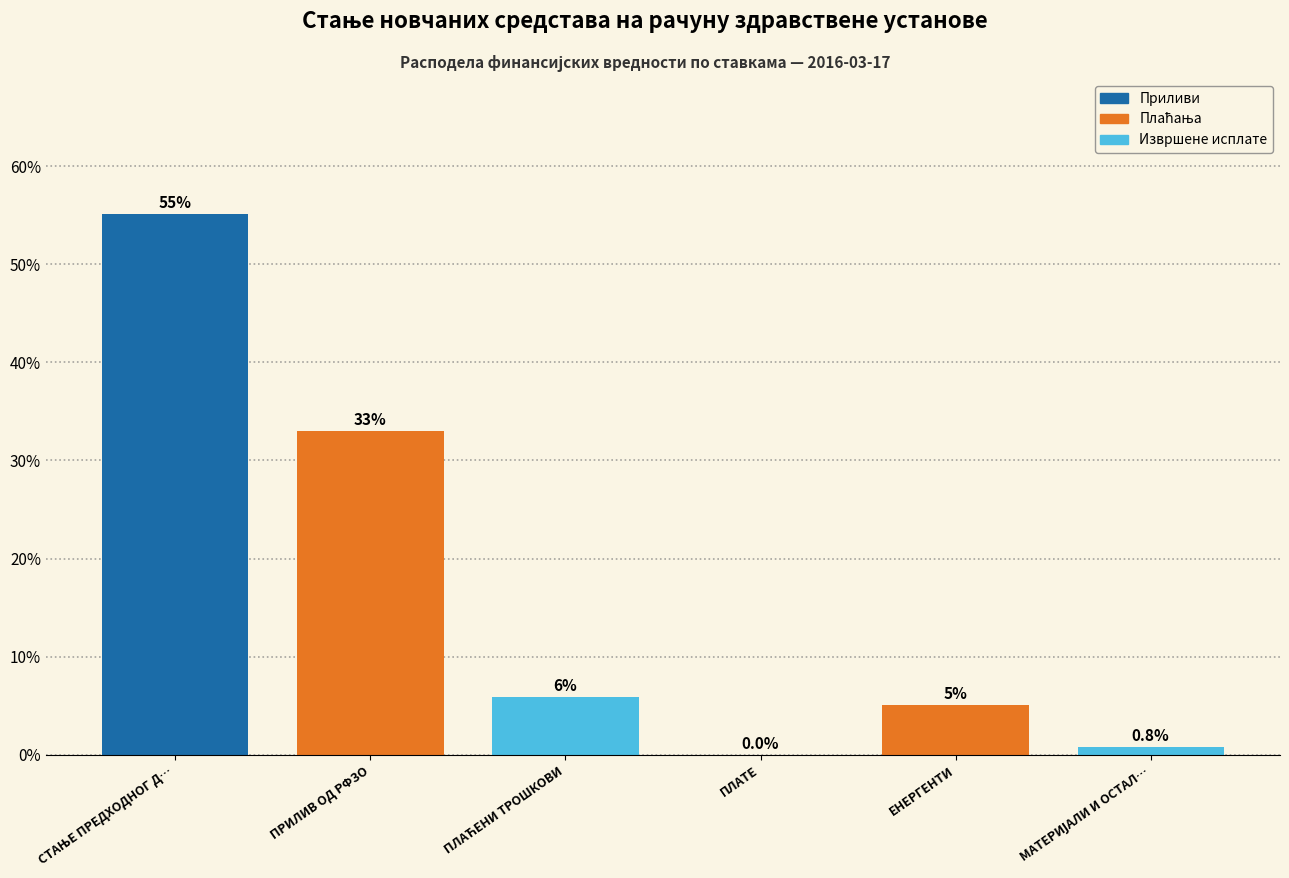

What is the sum of all values?

100.0